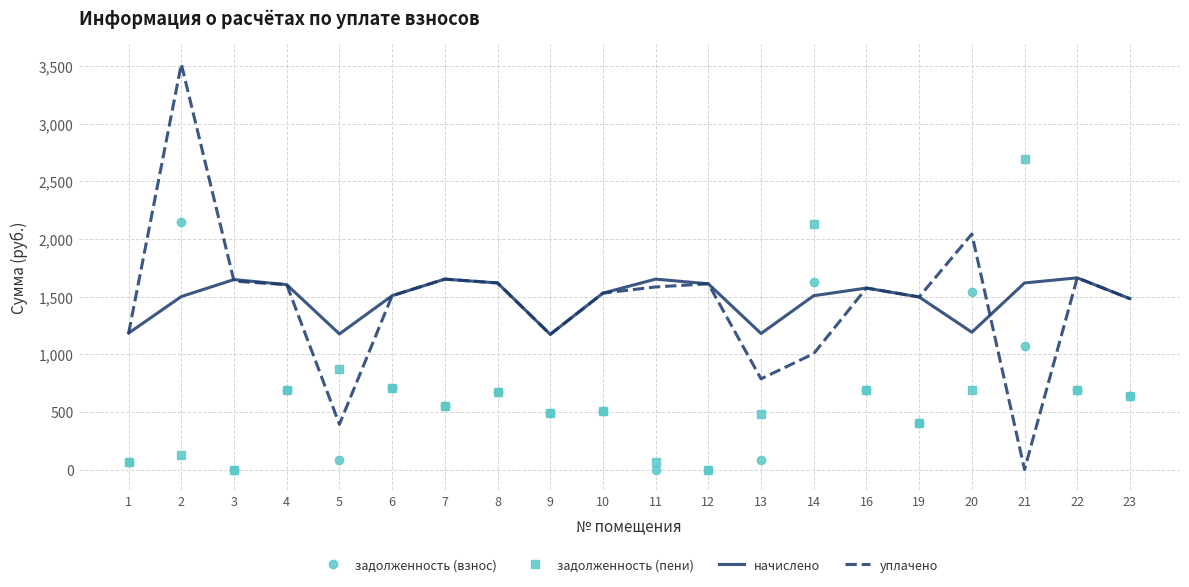

True or false: задолженность (взнос) and задолженность (пени) intersect in this chart.

True